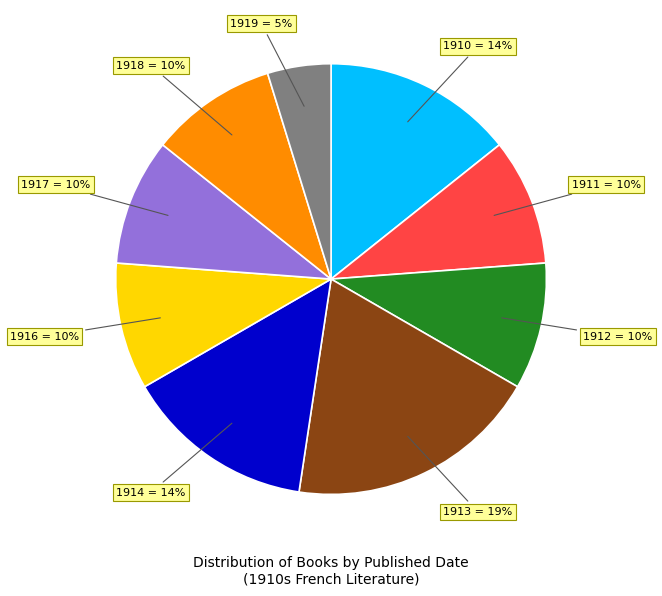

Which has a higher value, 1913 or 1911?

1913